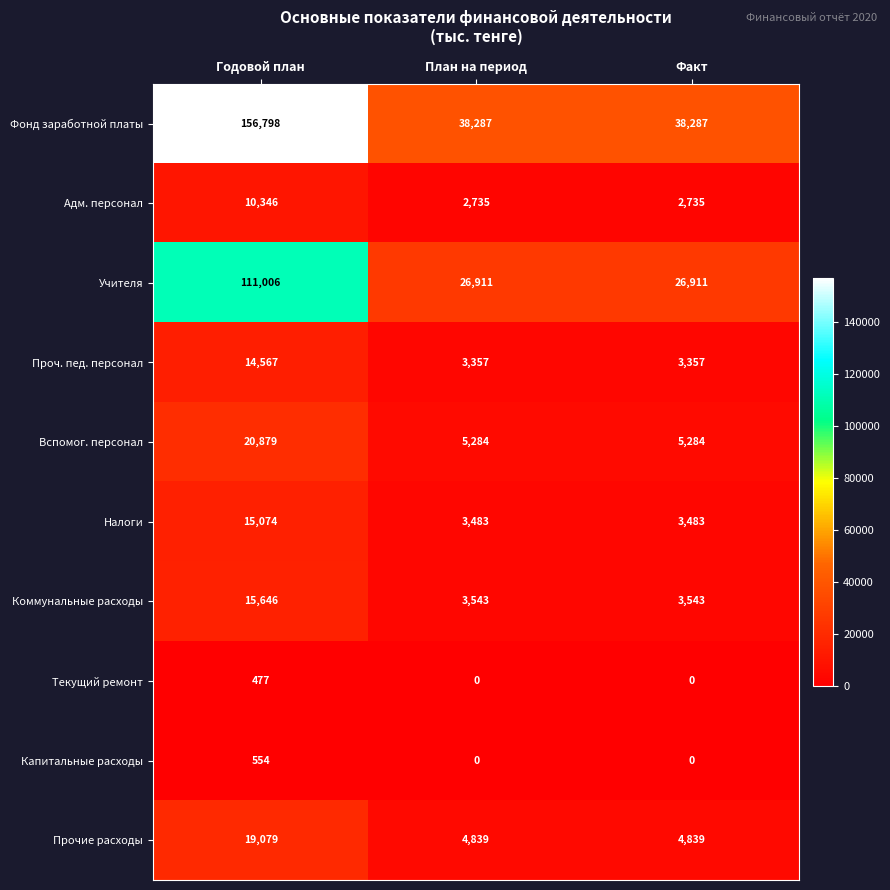

Reading left to right, what are all the values shown in this chart?

Фонд заработной платы: 156798	38287	38287
Адм. персонал: 10346	2735	2735
Учителя: 111006	26911	26911
Проч. пед. персонал: 14567	3357	3357
Вспомог. персонал: 20879	5284	5284
Налоги: 15074	3483	3483
Коммунальные расходы: 15646	3543	3543
Текущий ремонт: 477	0	0
Капитальные расходы: 554	0	0
Прочие расходы: 19079	4839	4839